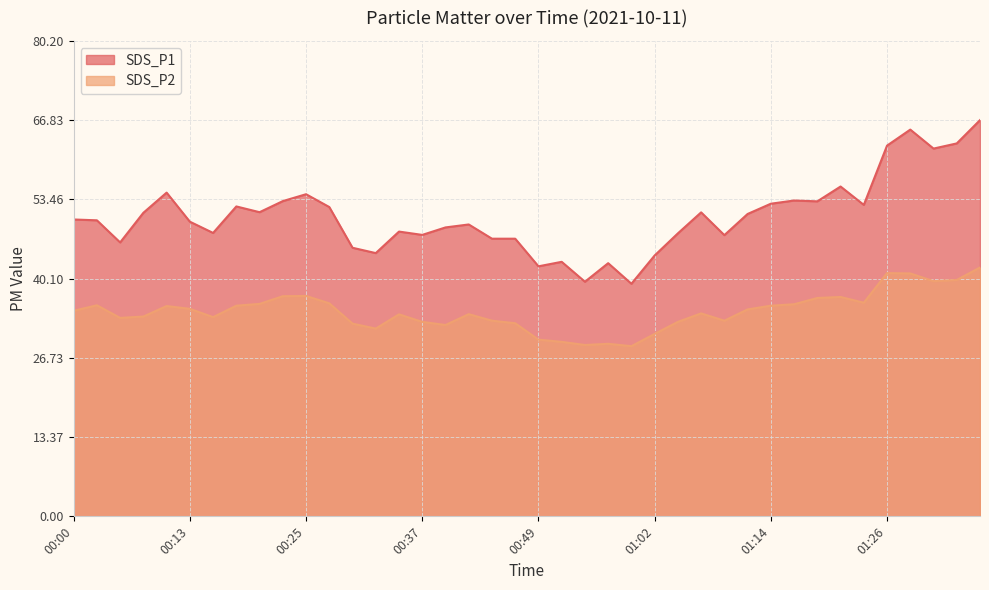

True or false: SDS_P1 and SDS_P2 cross at least once.

False